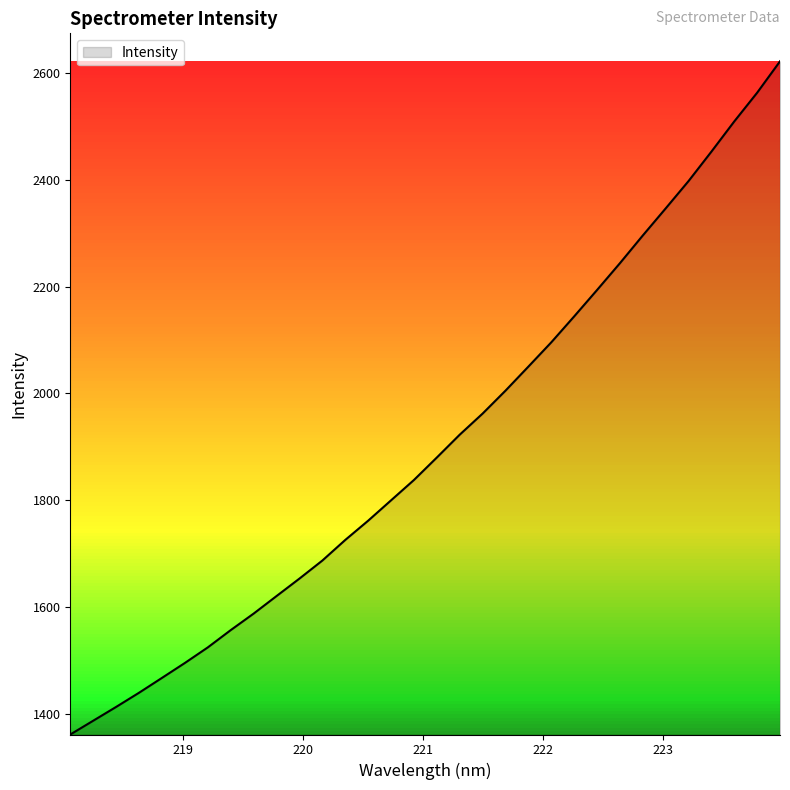

What is the minimum value shown in the chart?

1360.8